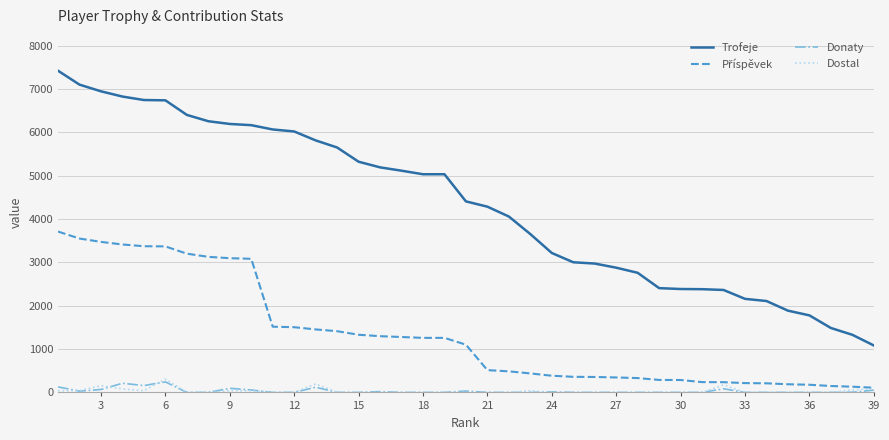

True or false: Donaty and Trofeje cross at least once.

False